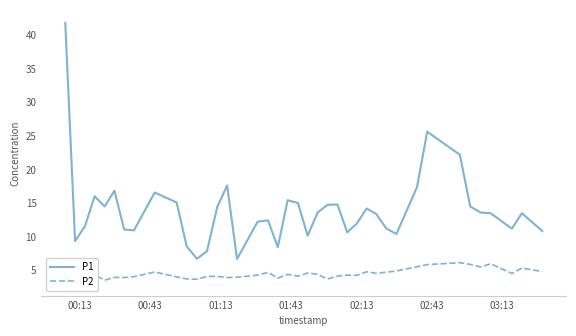

What is the difference between the second highest and minimum values in the P2 series?

2.8